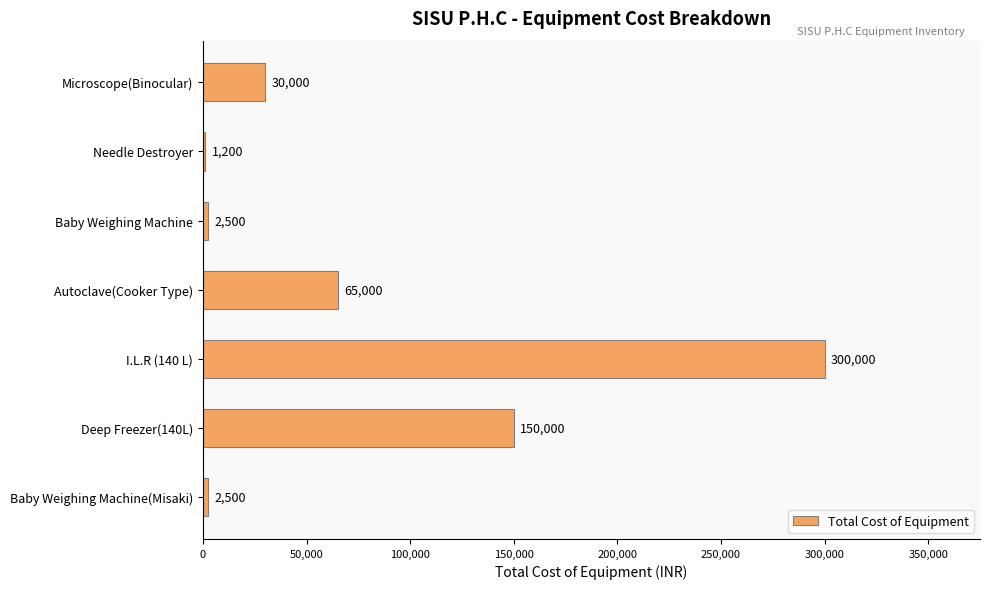

What is the label of the 5th bar from the top?

I.L.R (140 L)